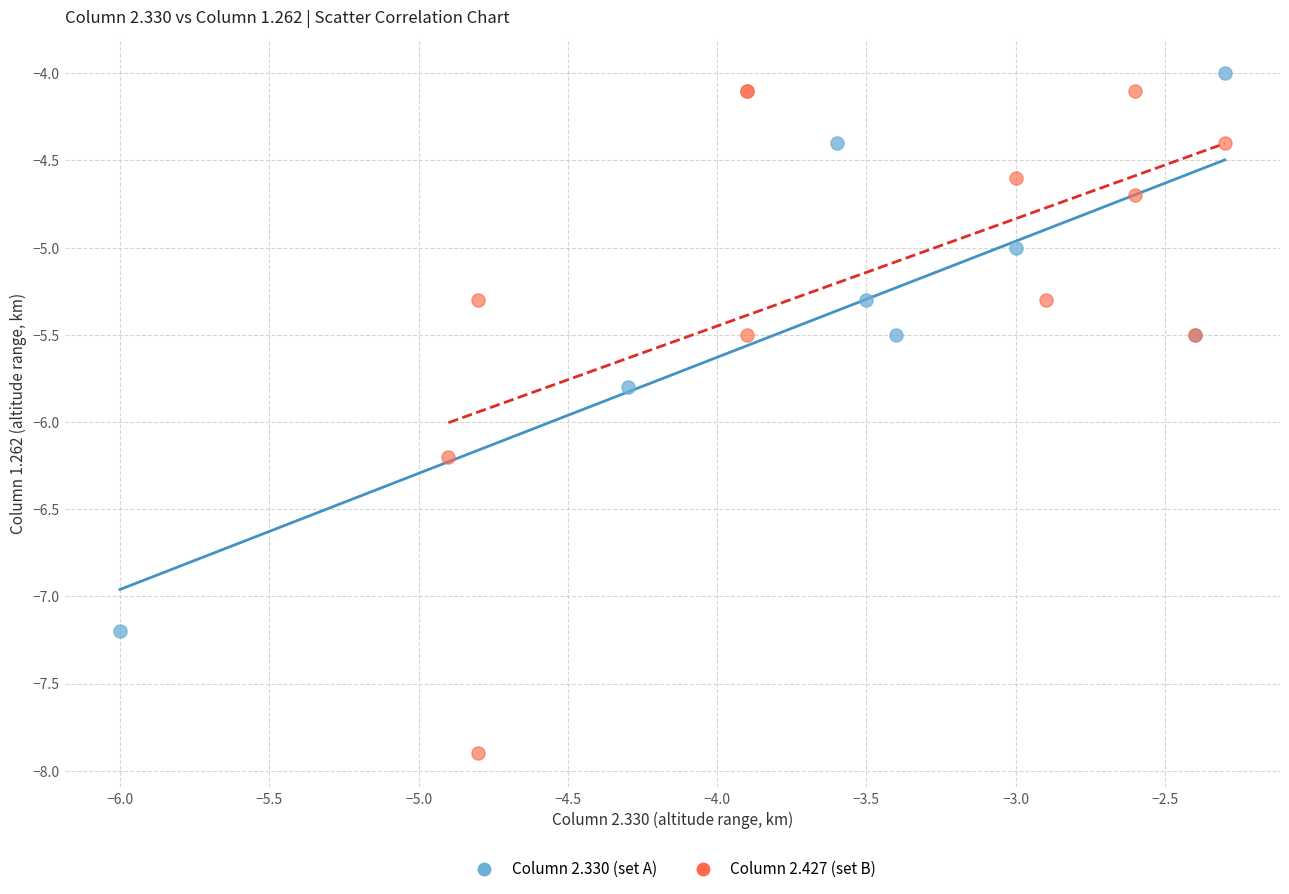

Which series reaches the minimum Y coordinate?

Column 2.427 (set B)